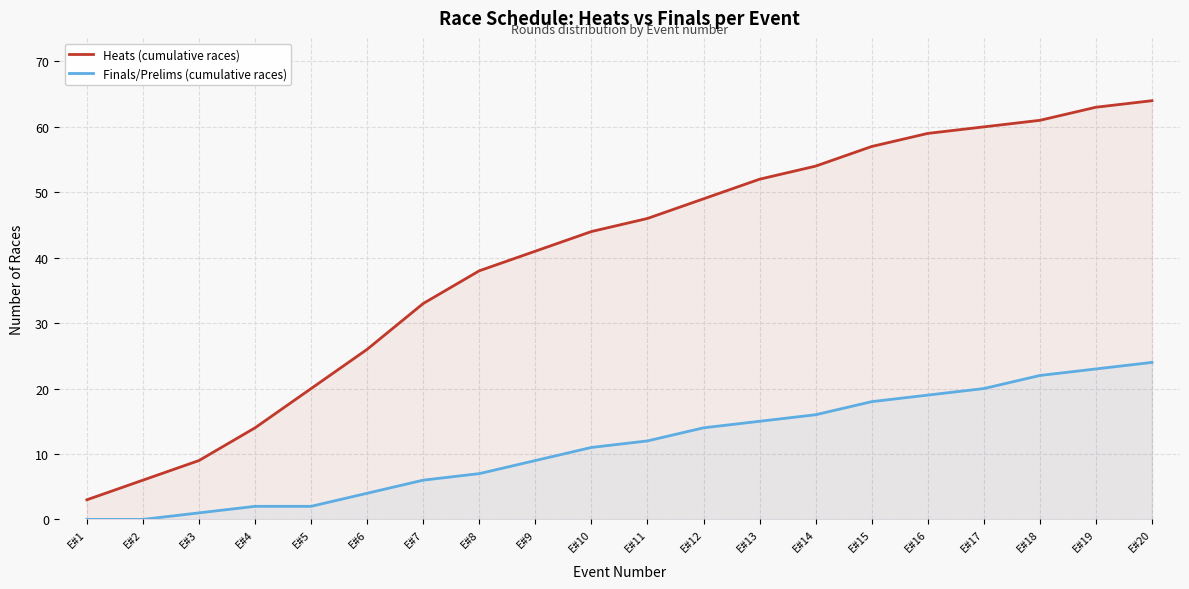

Reading left to right, list all the values displayed in this chart.

Heats (cumulative races): 3	6	9	14	20	26	33	38	41	44	46	49	52	54	57	59	60	61	63	64
Finals/Prelims (cumulative races): 0	0	1	2	2	4	6	7	9	11	12	14	15	16	18	19	20	22	23	24